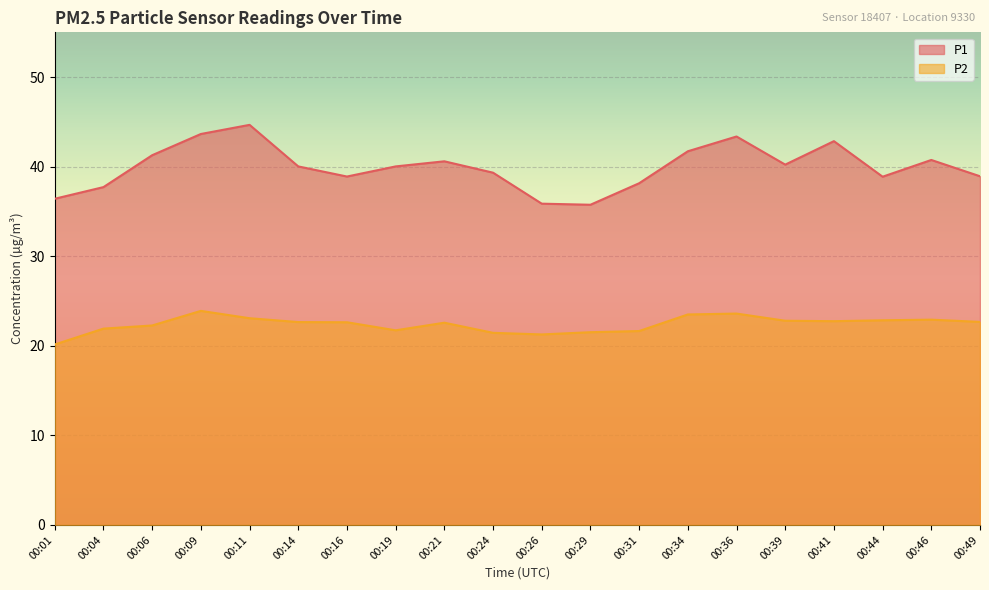

What are all the series names shown in the legend?

P1, P2